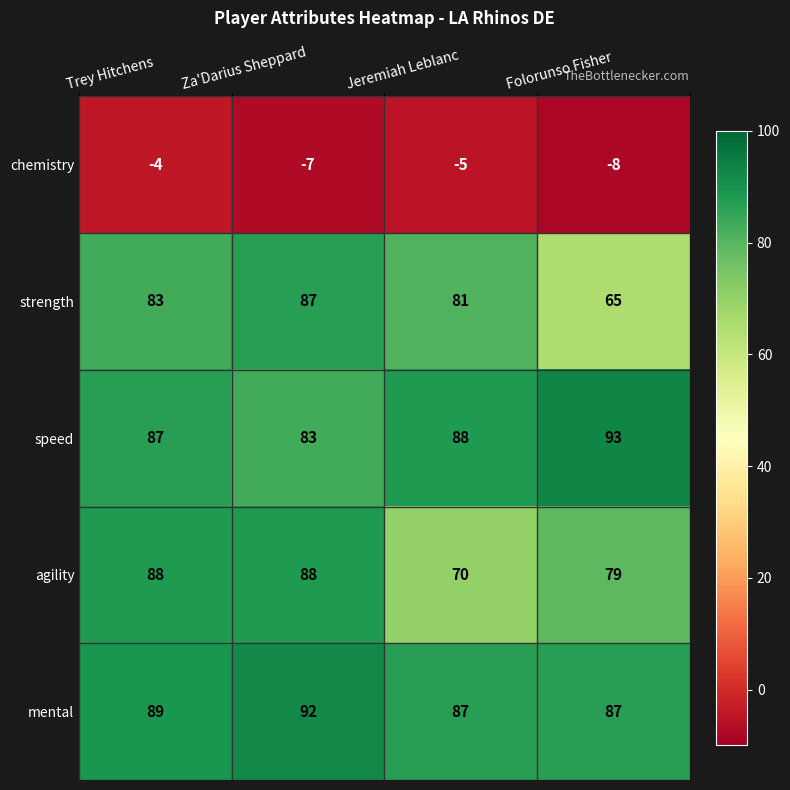

At Folorunso Fisher, list the series in order from smallest to largest.

chemistry, strength, agility, mental, speed